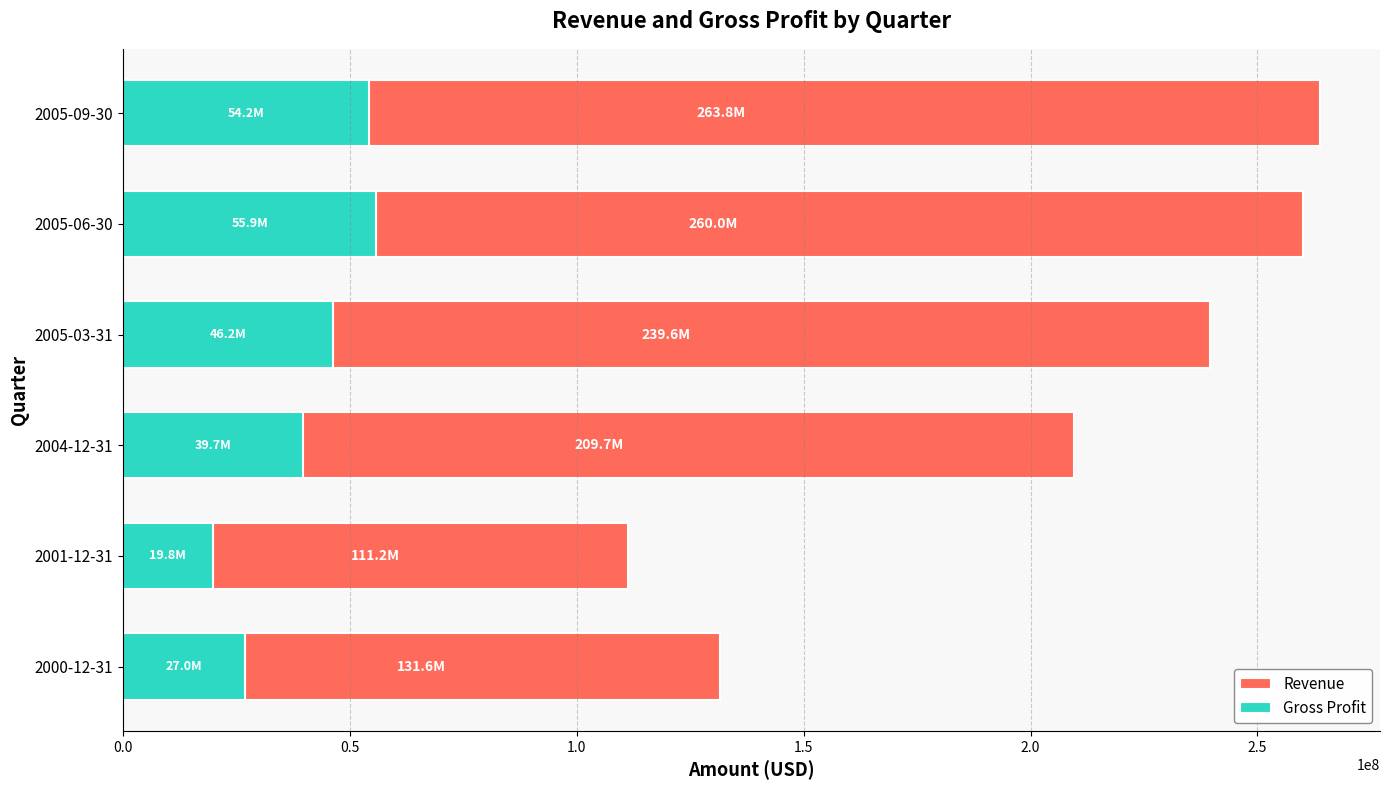

How many groups of bars are there?

6